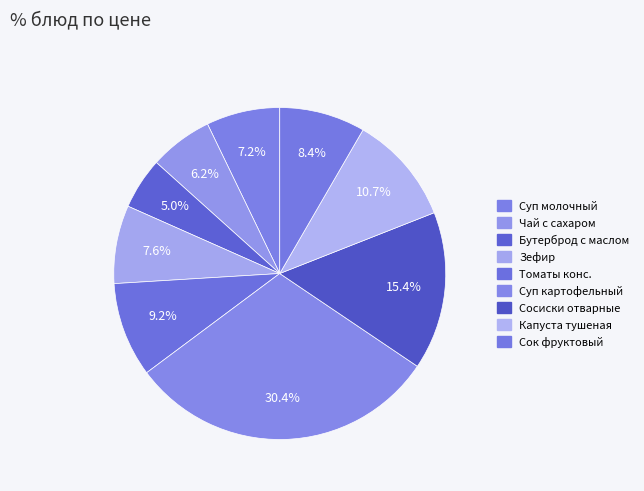

How many segments does this pie chart have?

9